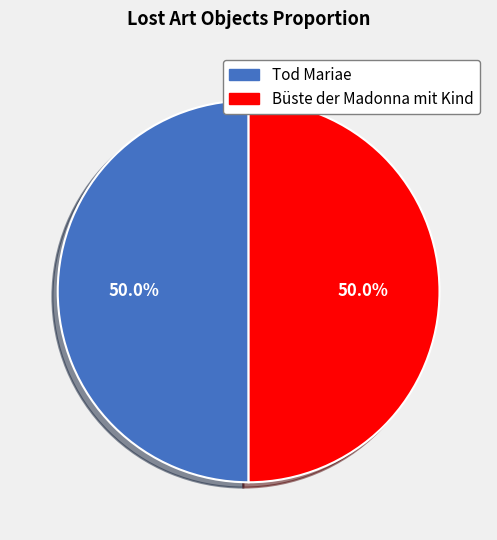

What percentage is NOT represented by Tod Mariae?

50.0%